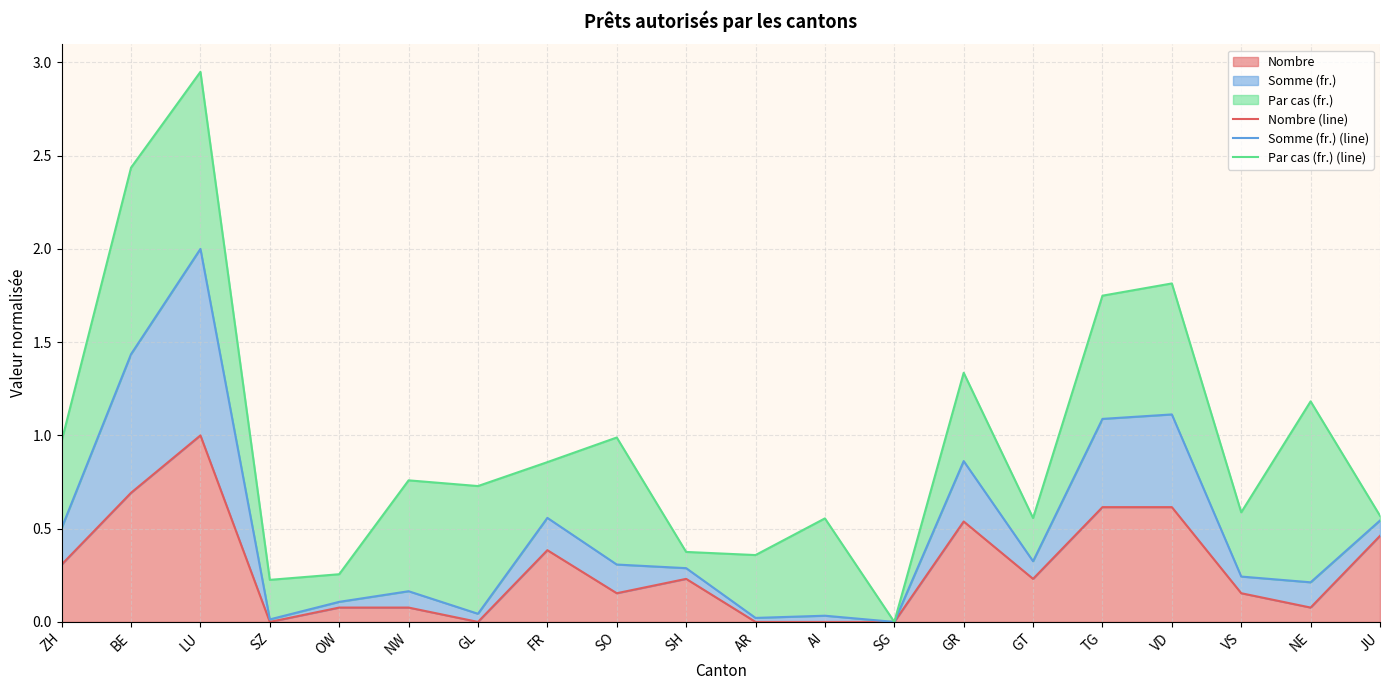

What is the label of the 10th point from the left?

SH